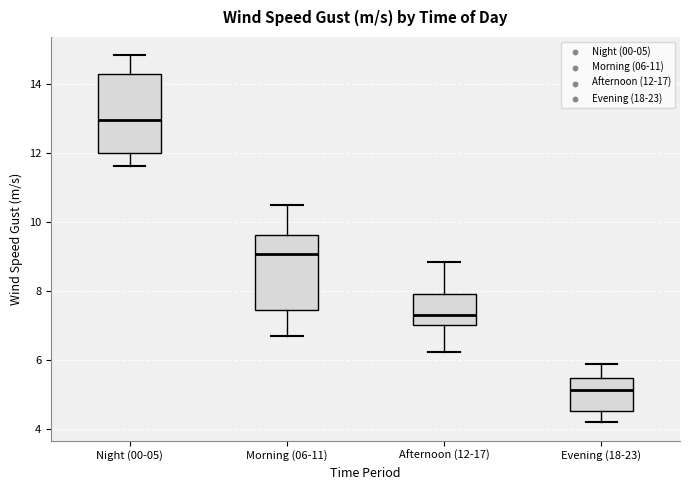

Which box has the lowest median line?

Evening (18-23)